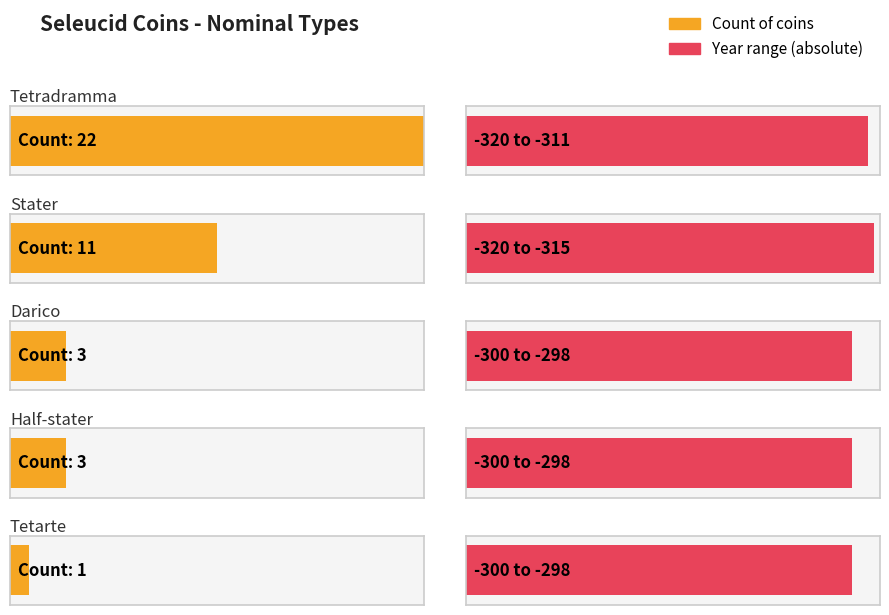

Is it true that Fino all'anno equals -490 at 24?

False